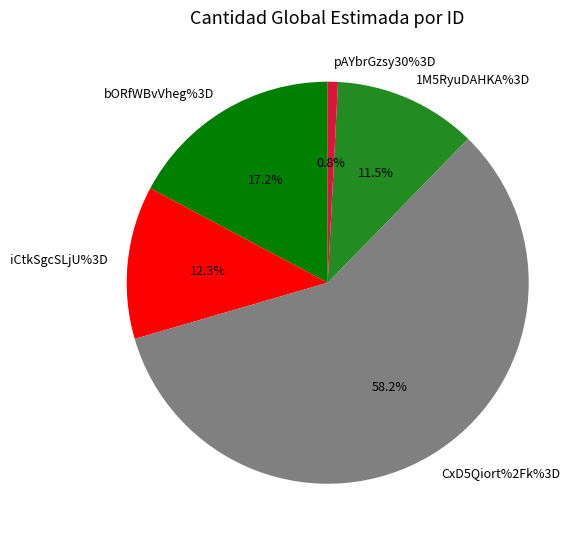

To the nearest percent, what portion does pAYbrGzsy30%3D represent?

1%